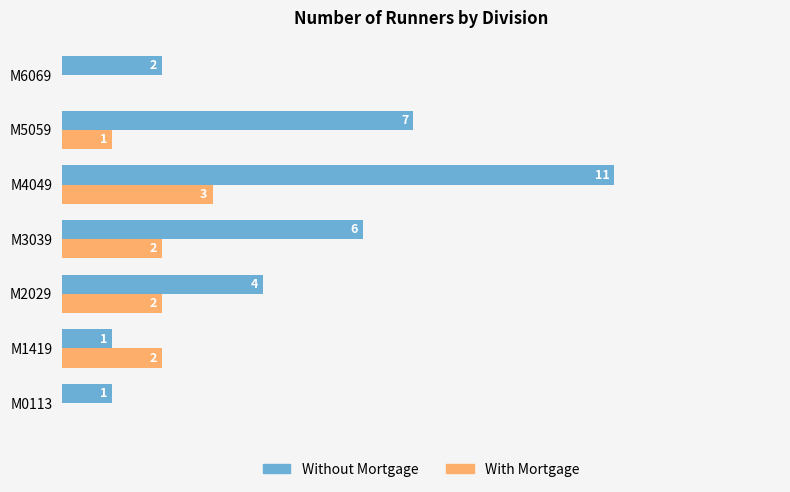

At which label does Without Mortgage reach its peak?

M4049